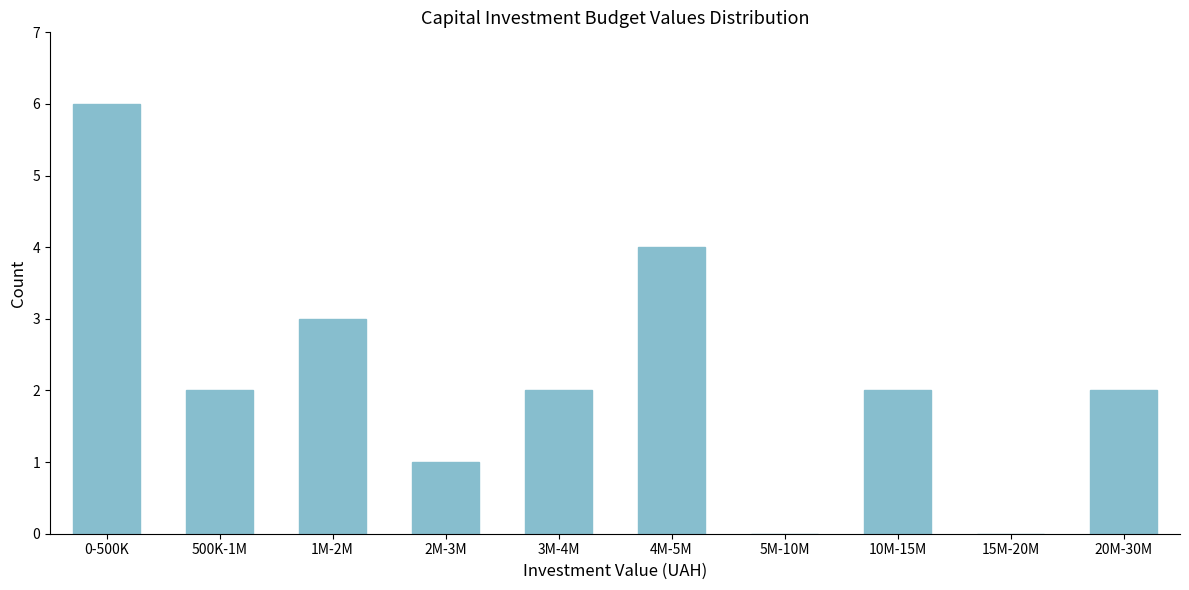

Reading right to left, transcribe all the data shown in this chart.

20M-30M=2	15M-20M=0	10M-15M=2	5M-10M=0	4M-5M=4	3M-4M=2	2M-3M=1	1M-2M=3	500K-1M=2	0-500K=6